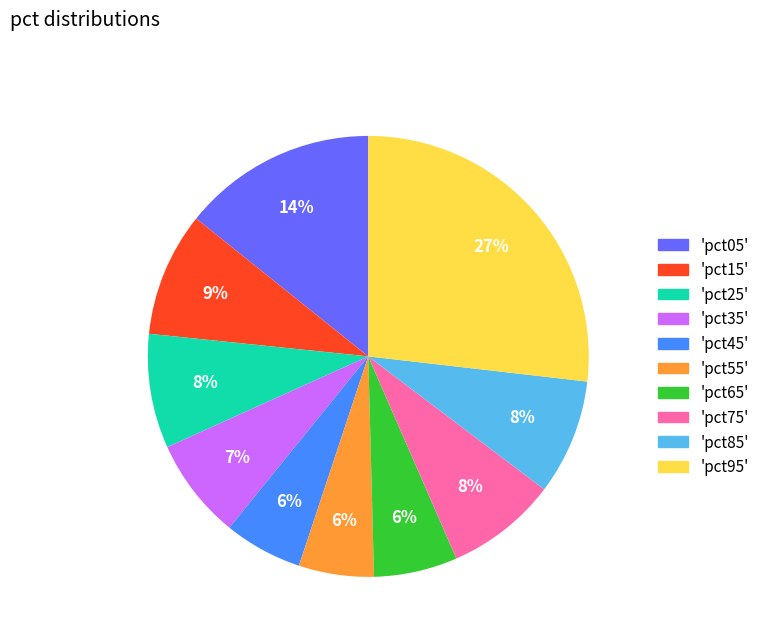

Is there a majority slice in this chart?

No